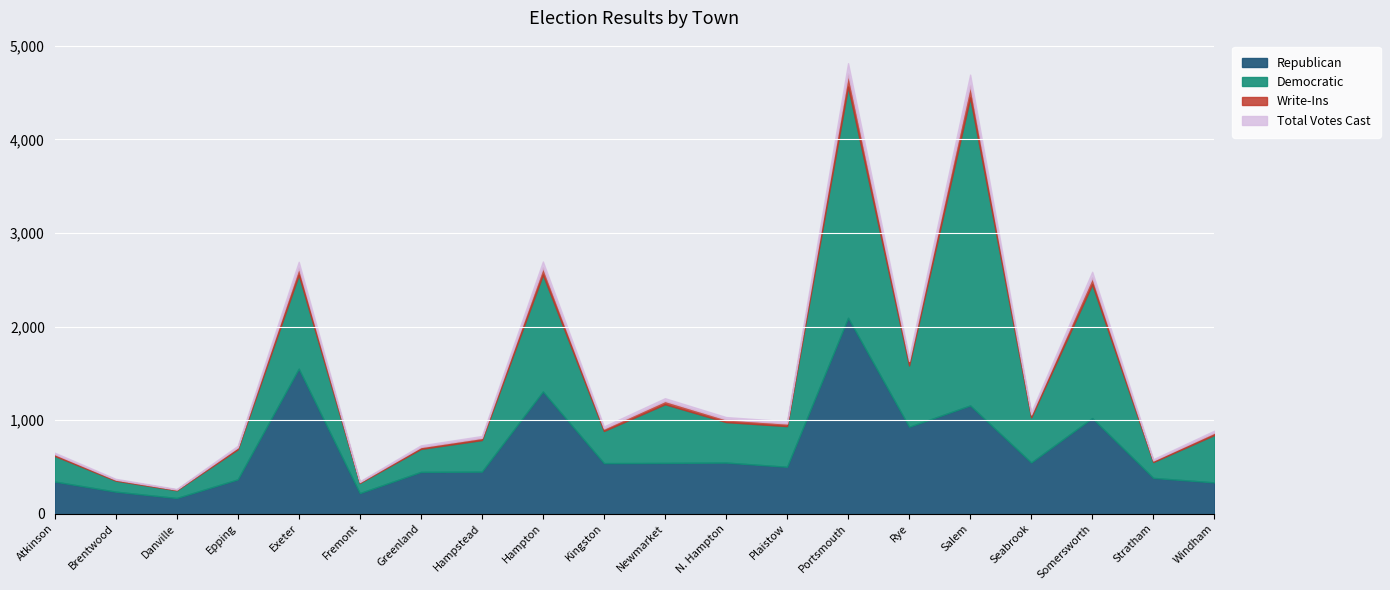

True or false: Democratic and Write-Ins intersect in this chart.

False